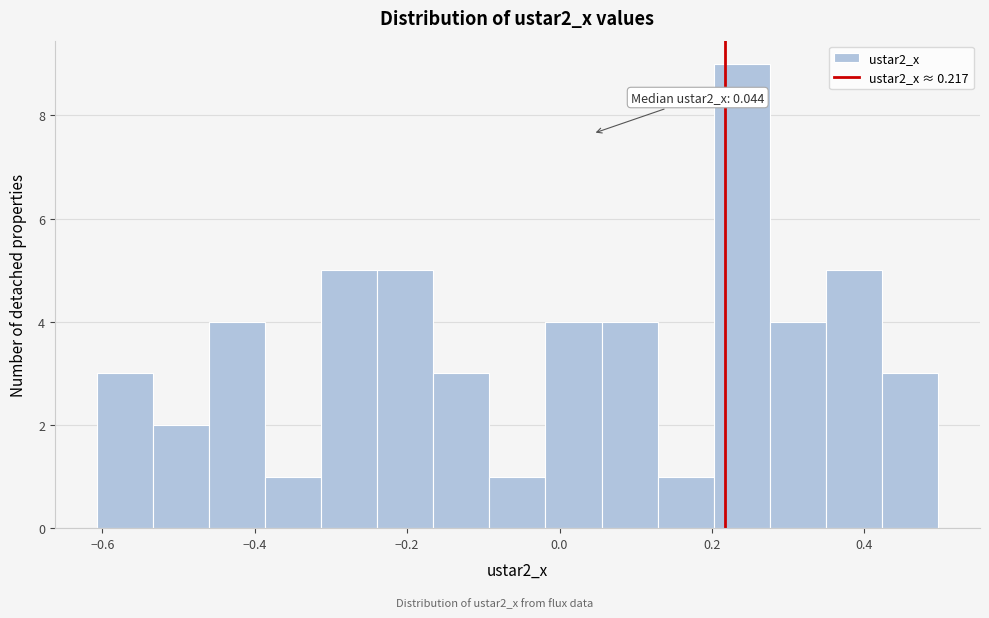

Around what value on the x-axis is the tallest bar? Give the approximate position of its centre, as read against the axis.

0.24